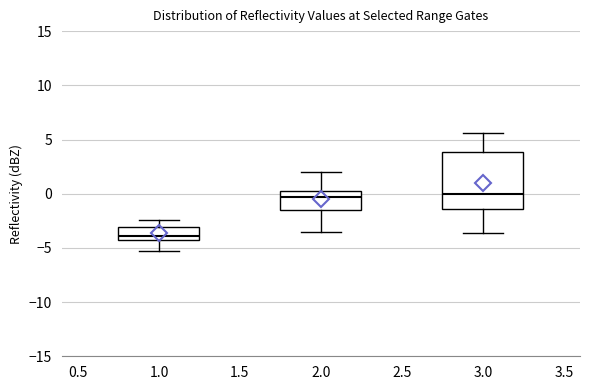

Where is the lower edge of the box at x = 3.0 on the y-axis? The values are not printed on the chart, so give them approximately, as read against the axis.

-1.5